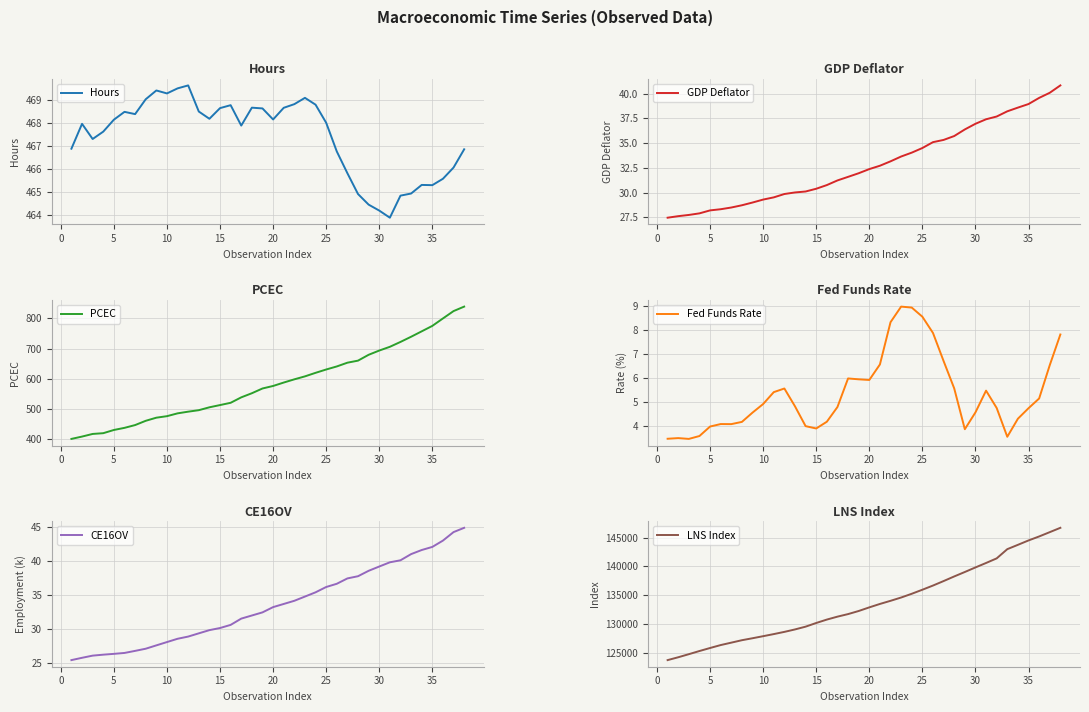

What is the sum of all GDP Deflator values?

1249.6